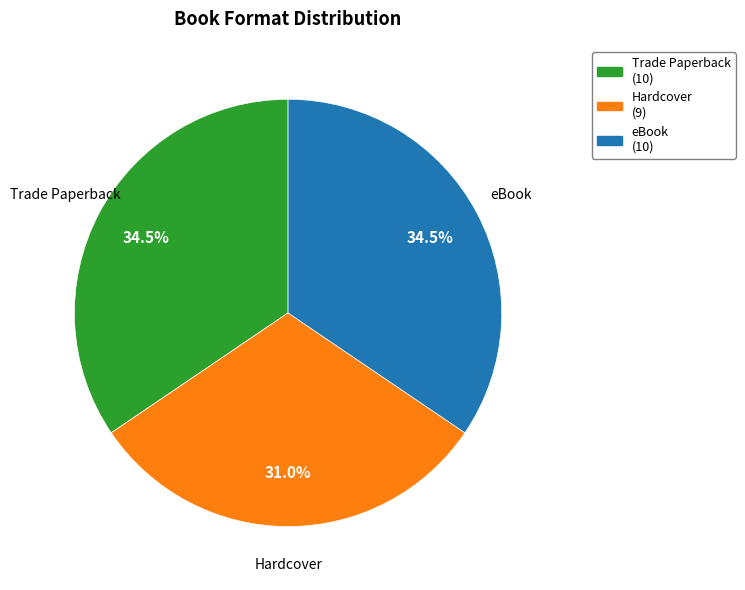

Do eBook and Trade Paperback together represent more than half of the pie?

Yes